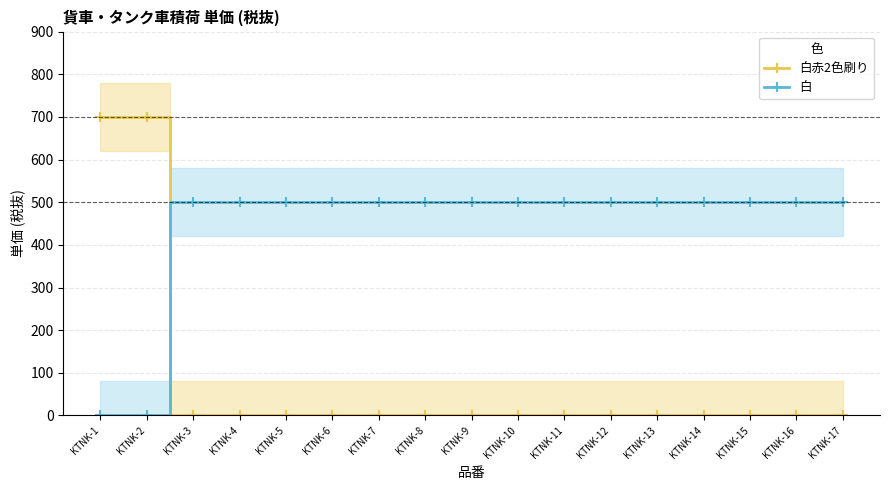

Rank the categories by 白赤2色刷り value from highest to lowest.

KTNK-1, KTNK-2, KTNK-3, KTNK-4, KTNK-5, KTNK-6, KTNK-7, KTNK-8, KTNK-9, KTNK-10, KTNK-11, KTNK-12, KTNK-13, KTNK-14, KTNK-15, KTNK-16, KTNK-17